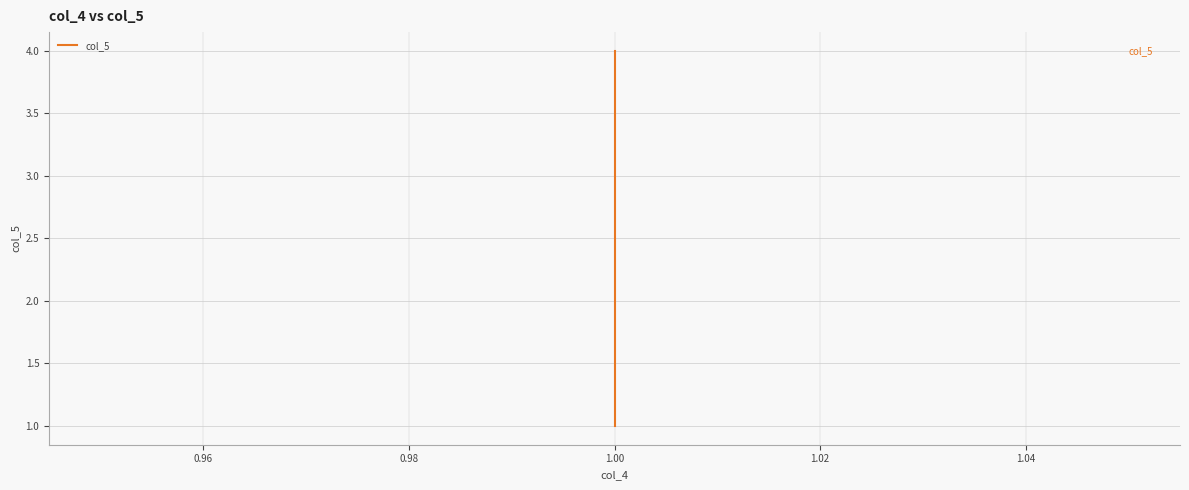

What is the value of the 1st point from the left?

1